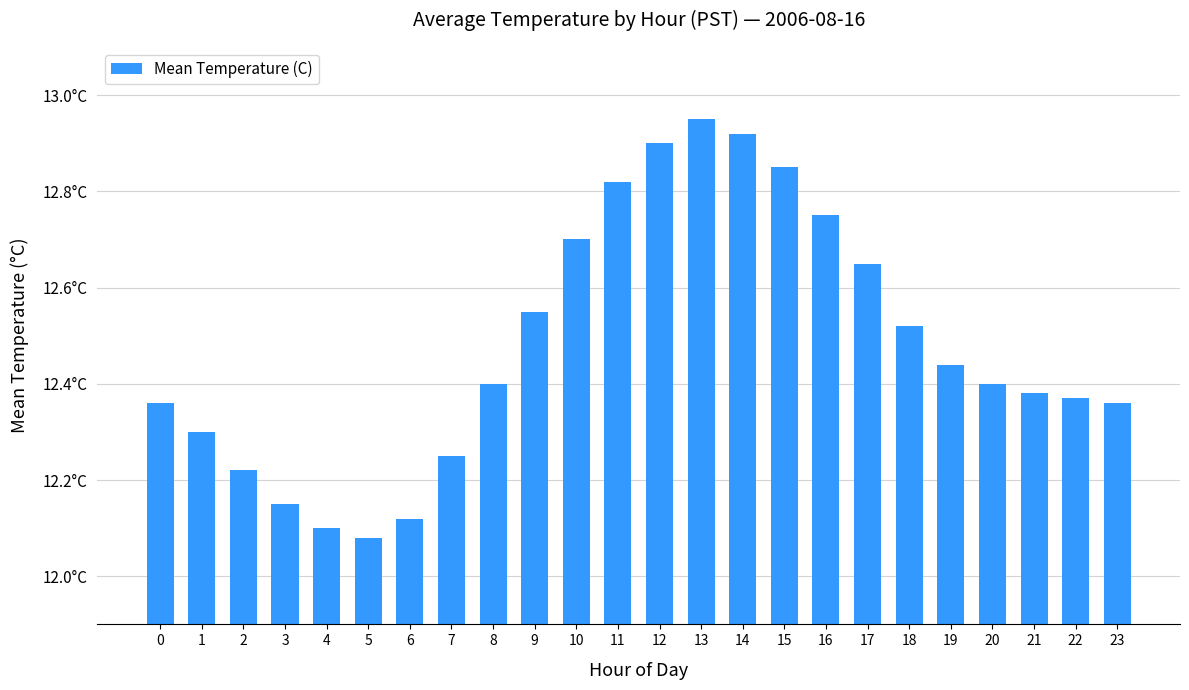

What is the change in value from 6 to 12?

+0.8